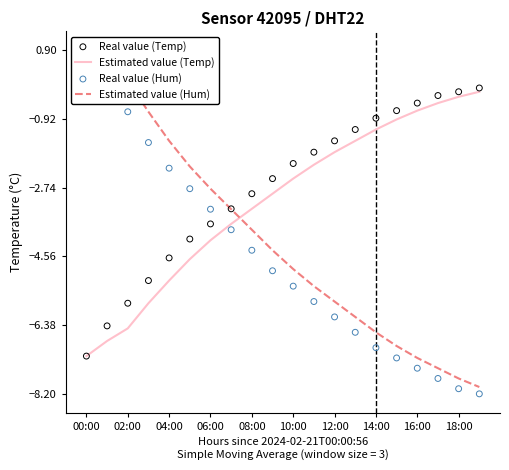

Which series has the largest total across all categories?

Real value (Temp)